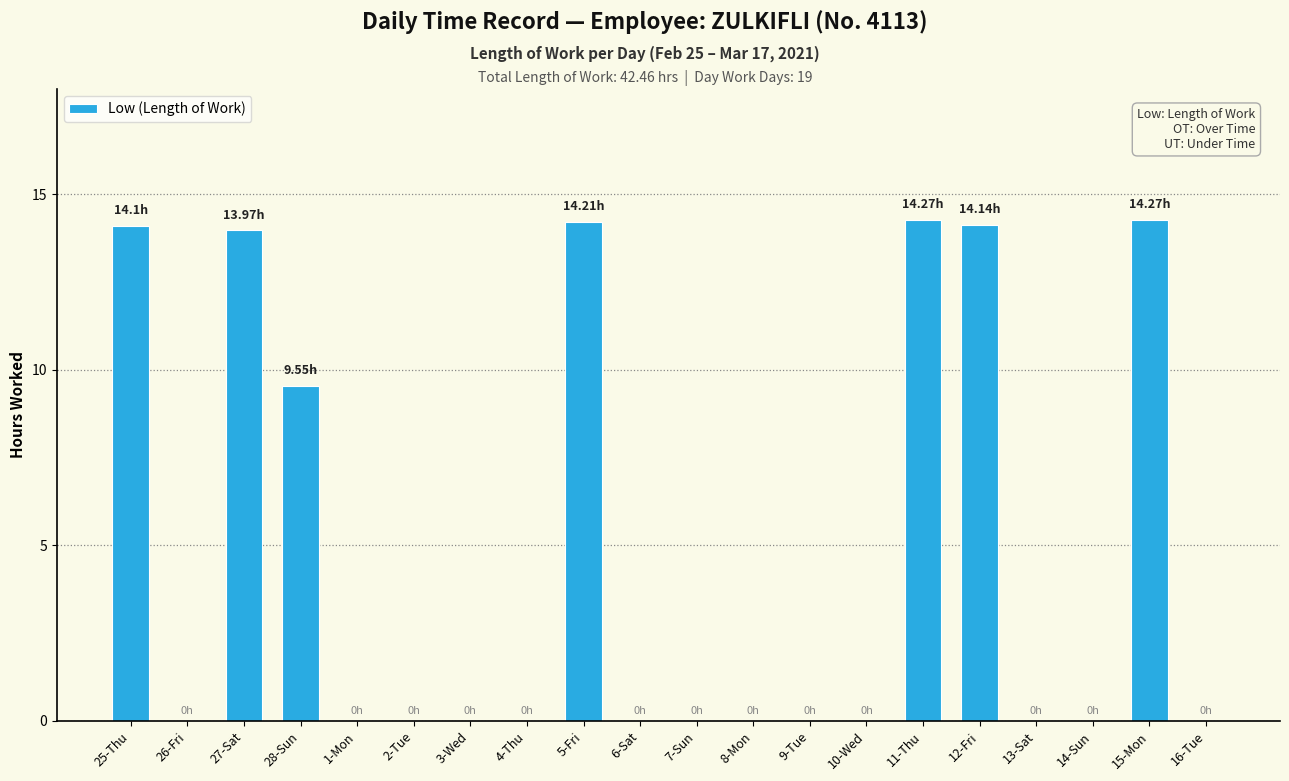

Between 7-Sun and 28-Sun, which is larger?

28-Sun